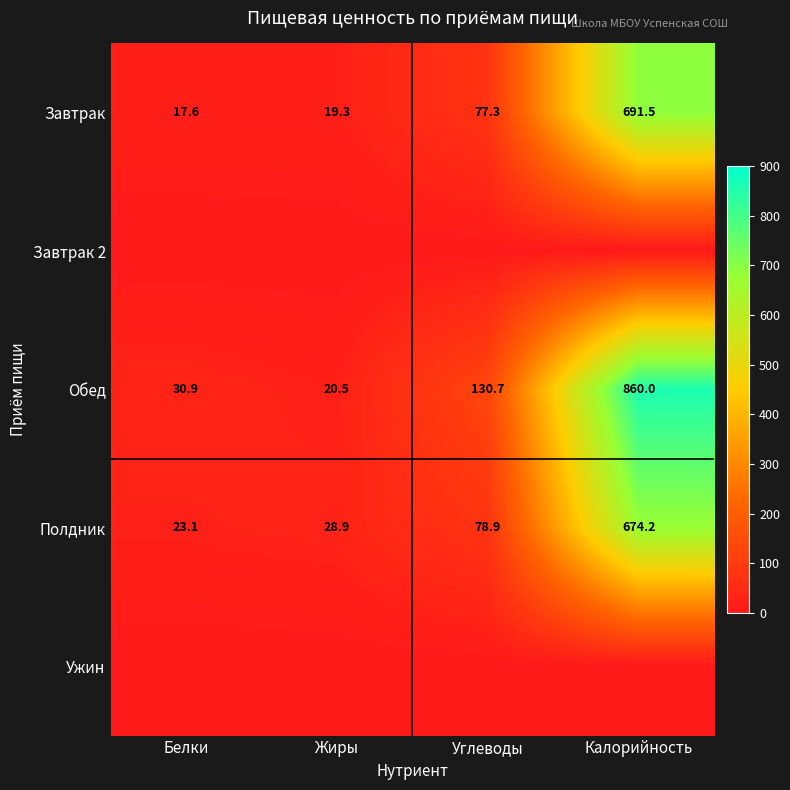

At how many categories does at least one series exceed 617?

1